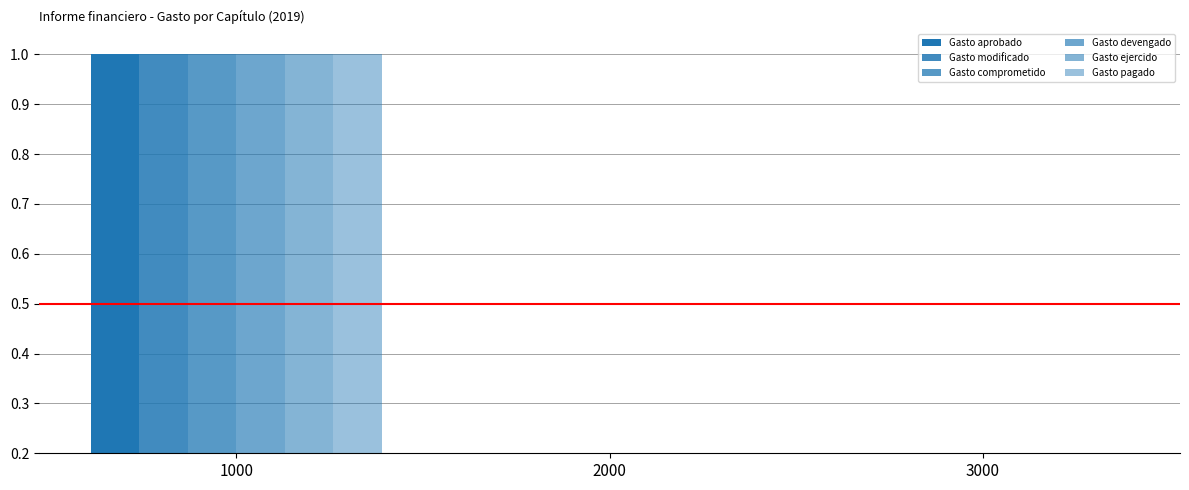

Is the value of Gasto aprobado at 3000 greater than the value of Gasto pagado at 3000?

Yes